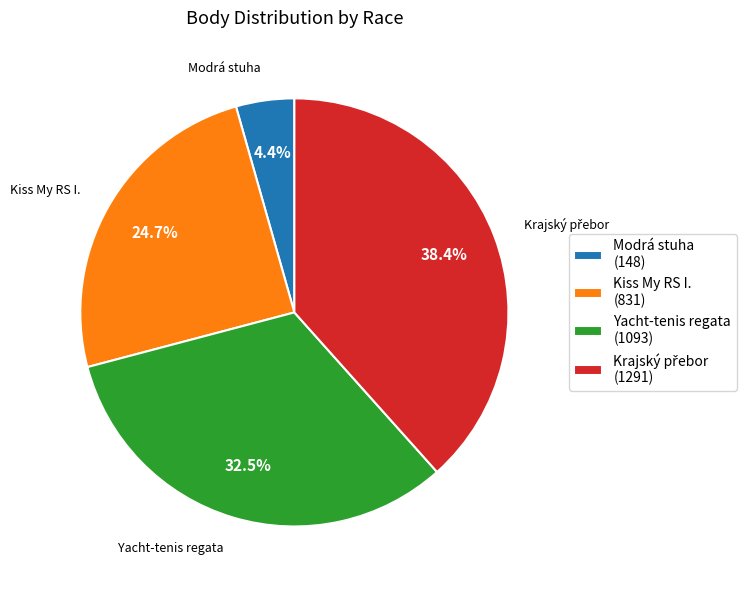

What is the total percentage of Kiss My RS I. (831) and Yacht-tenis regata (1093)?

57.2%